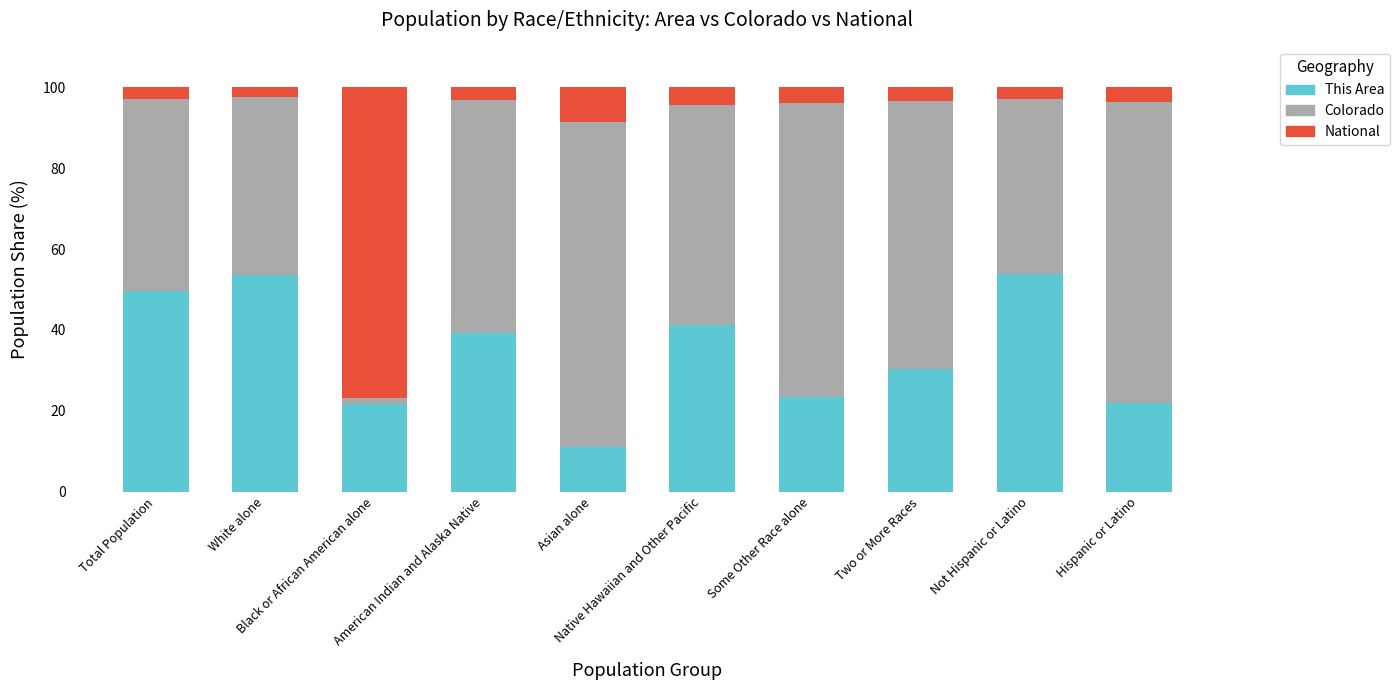

Does the chart contain stacked bars?

Yes